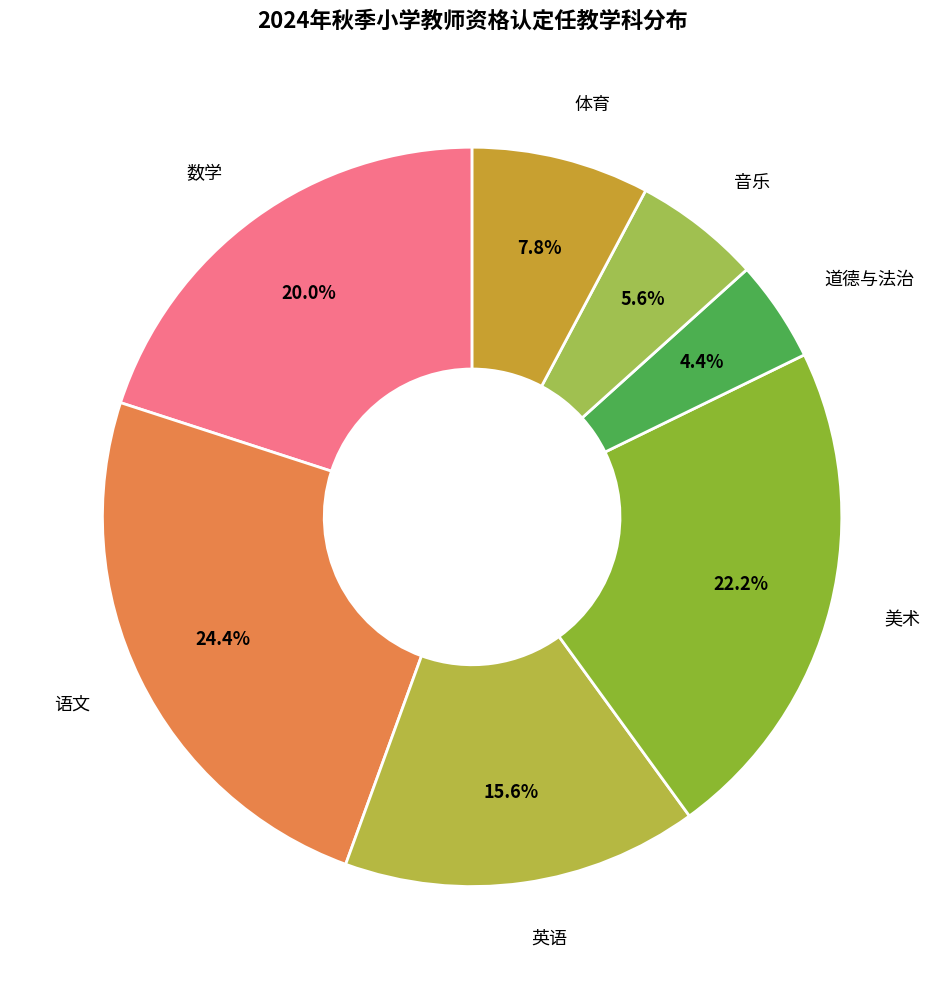

What is the total percentage of 体育 and 数学?

27.8%